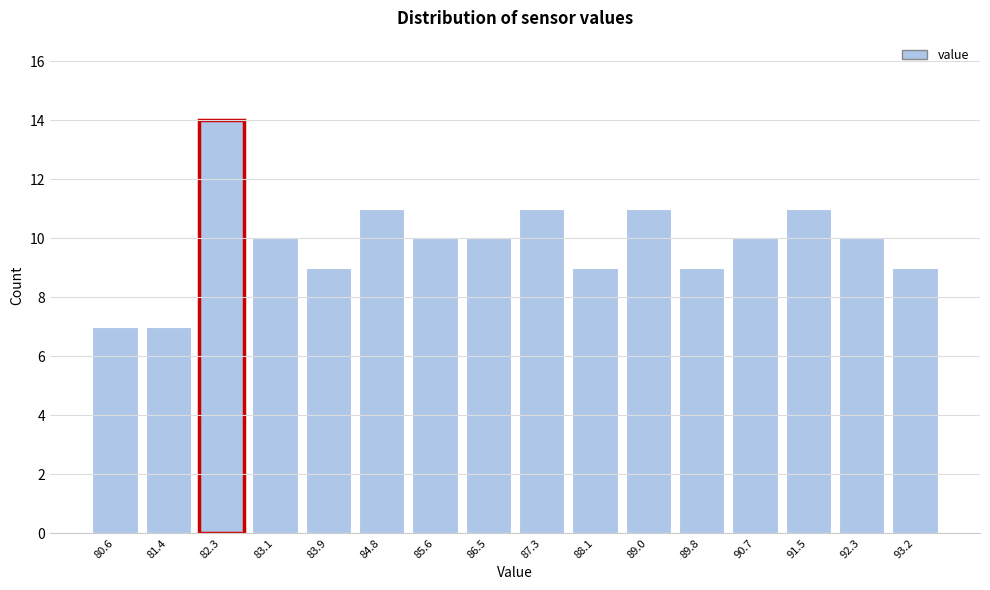

Reading left to right, what are all the values shown in this chart?

80.6=7	81.4=7	82.3=14	83.1=10	83.9=9	84.8=11	85.6=10	86.5=10	87.3=11	88.1=9	89.0=11	89.8=9	90.7=10	91.5=11	92.3=10	93.2=9